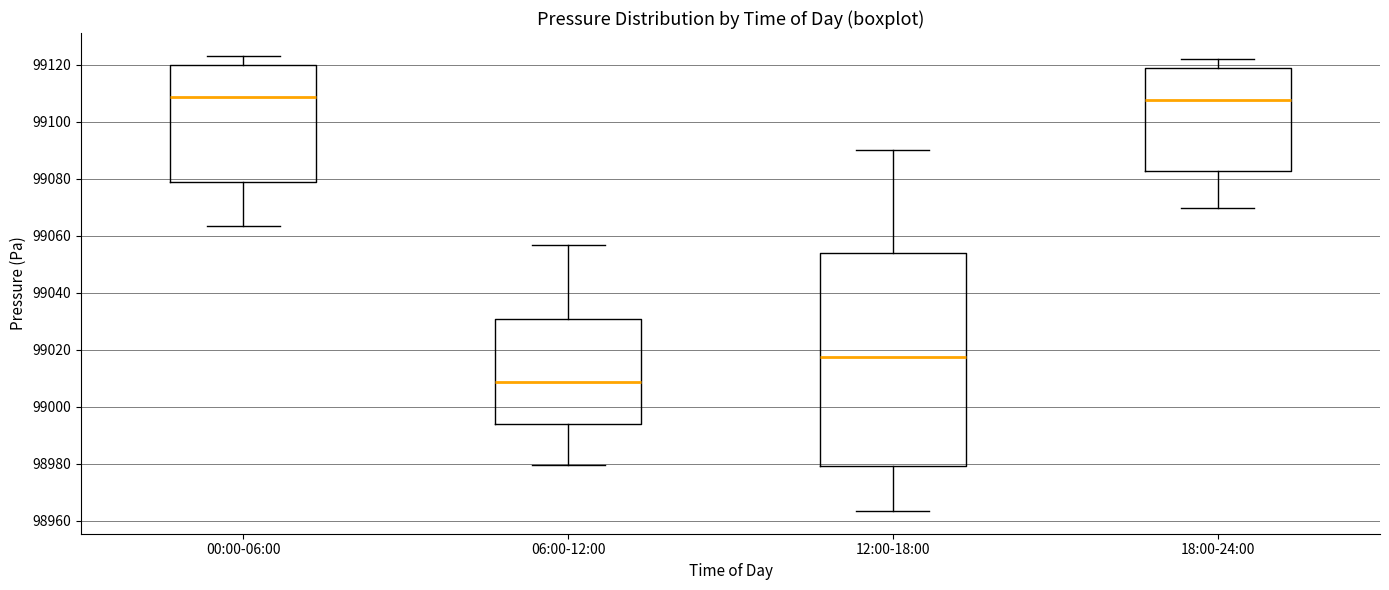

Comparing the boxes themselves (not the whiskers), which one is the tallest?

12:00-18:00